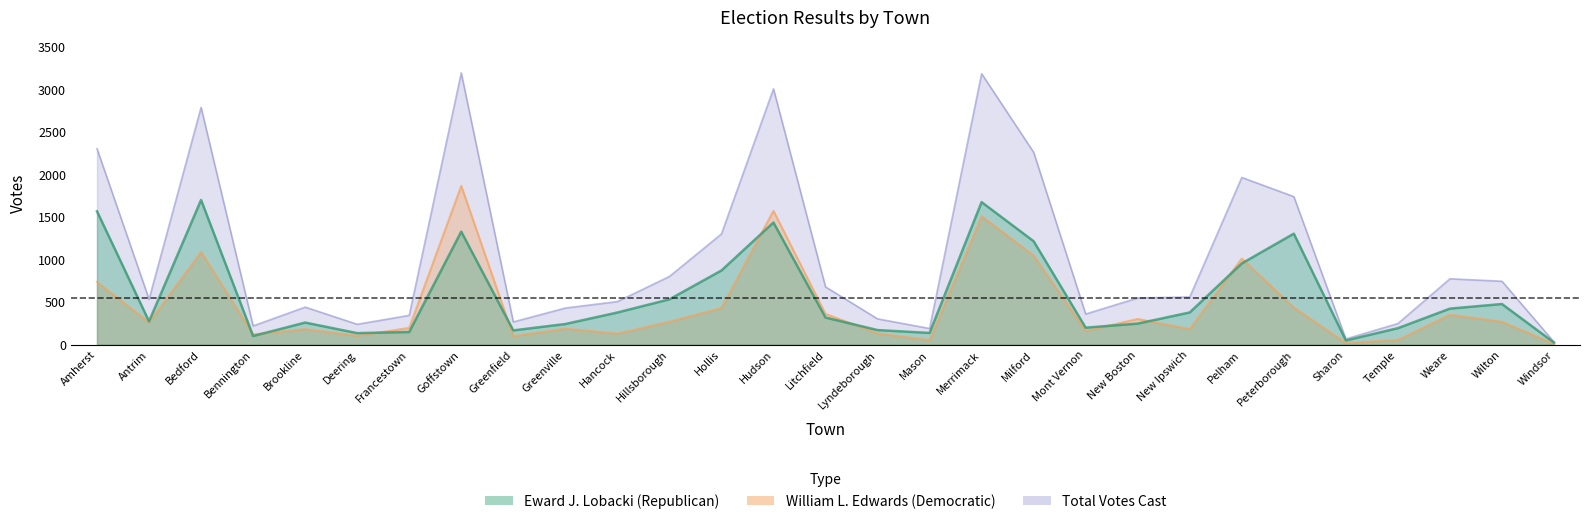

Rank the series by their average value, from highest to lowest.

total, republican, democratic